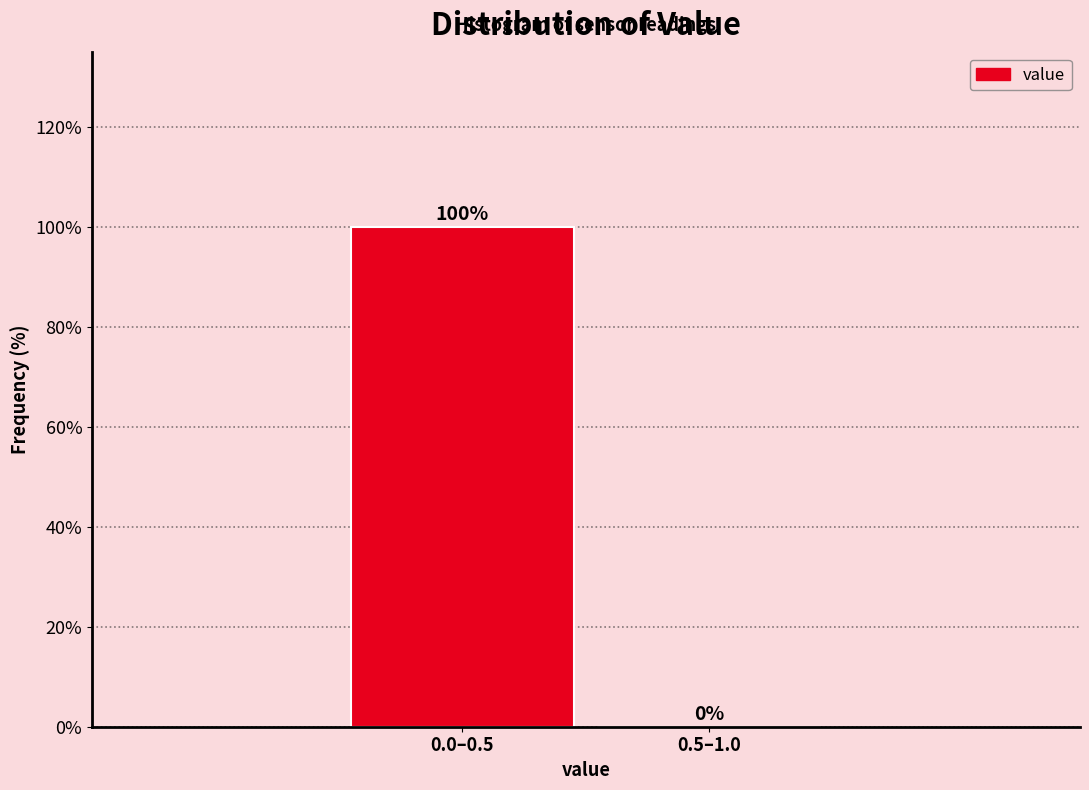

Reading right to left, extract all data points from this chart.

0.5–1.0=0	0.0–0.5=100